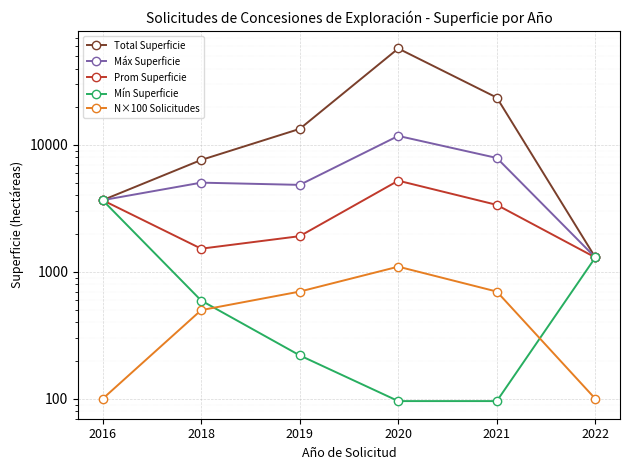

What is the difference between the maximum and minimum values in the Total Superficie series?

56276.1